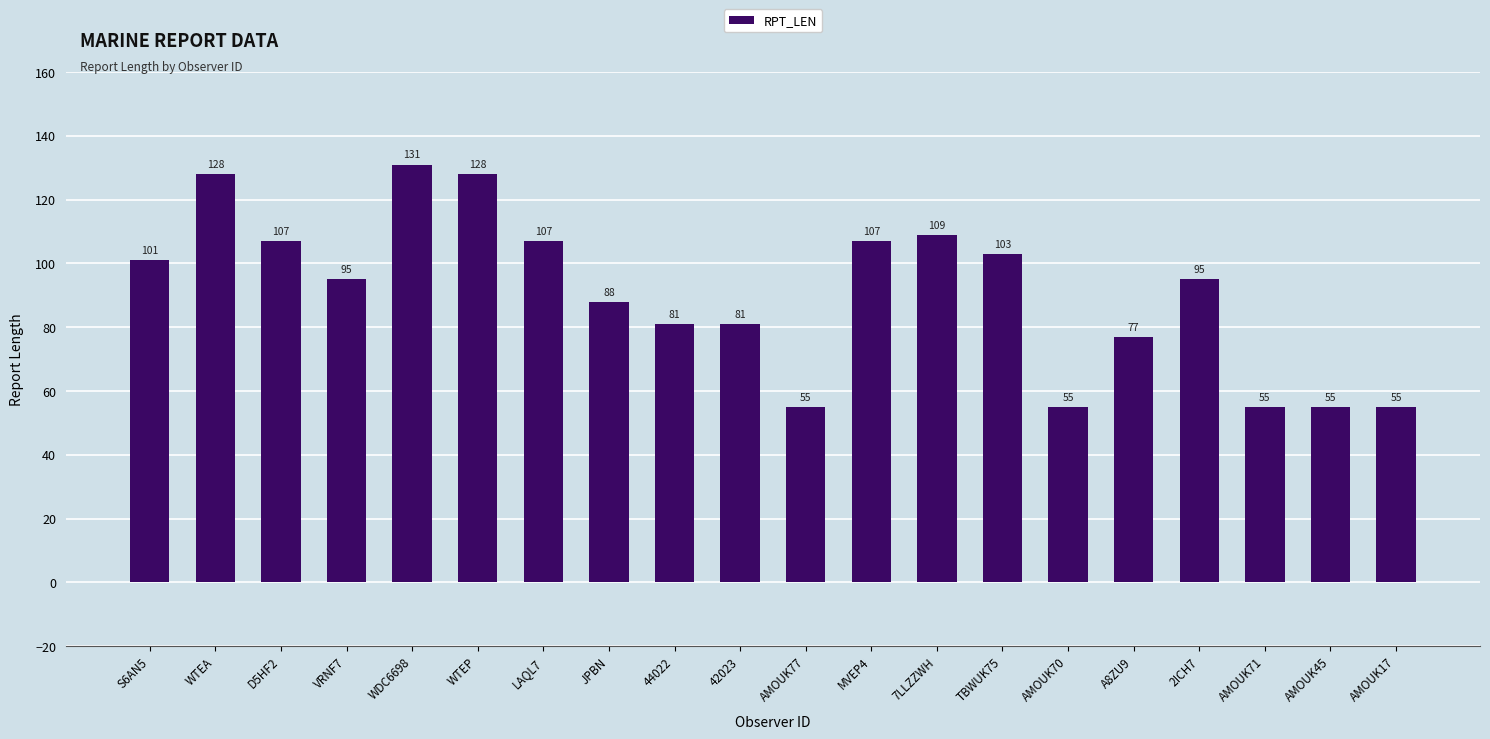

True or false: the data shows 46 at MVEP4.

False